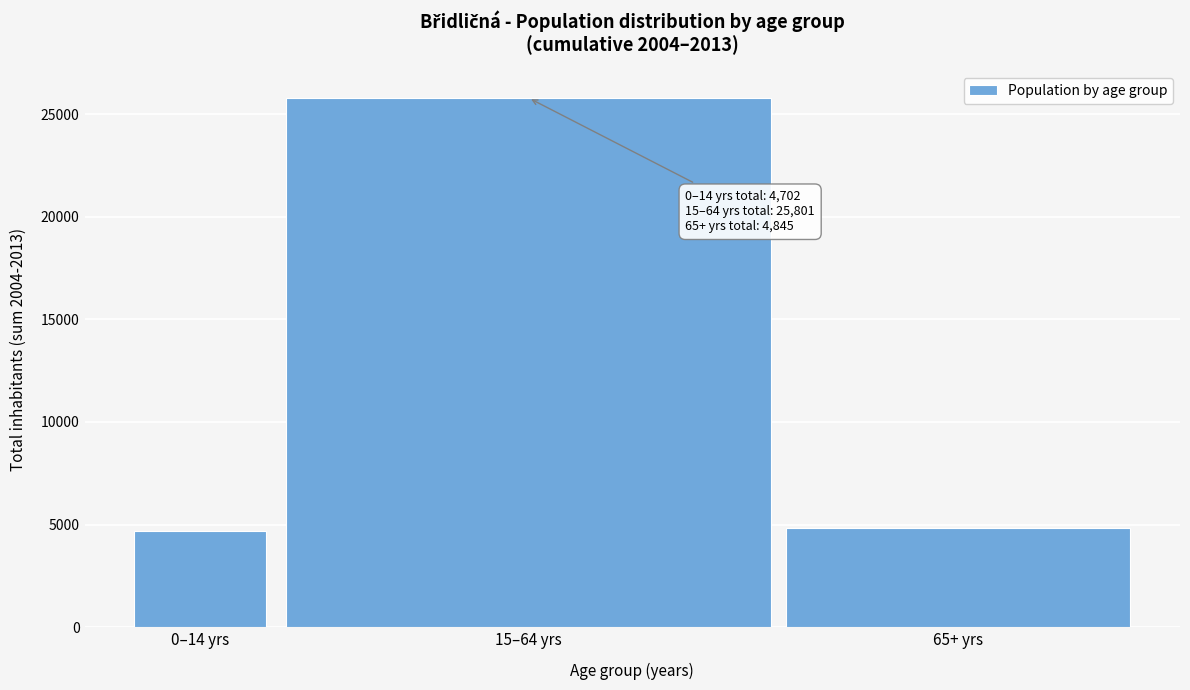

Reading left to right, transcribe all the data shown in this chart.

4702	25801	4845